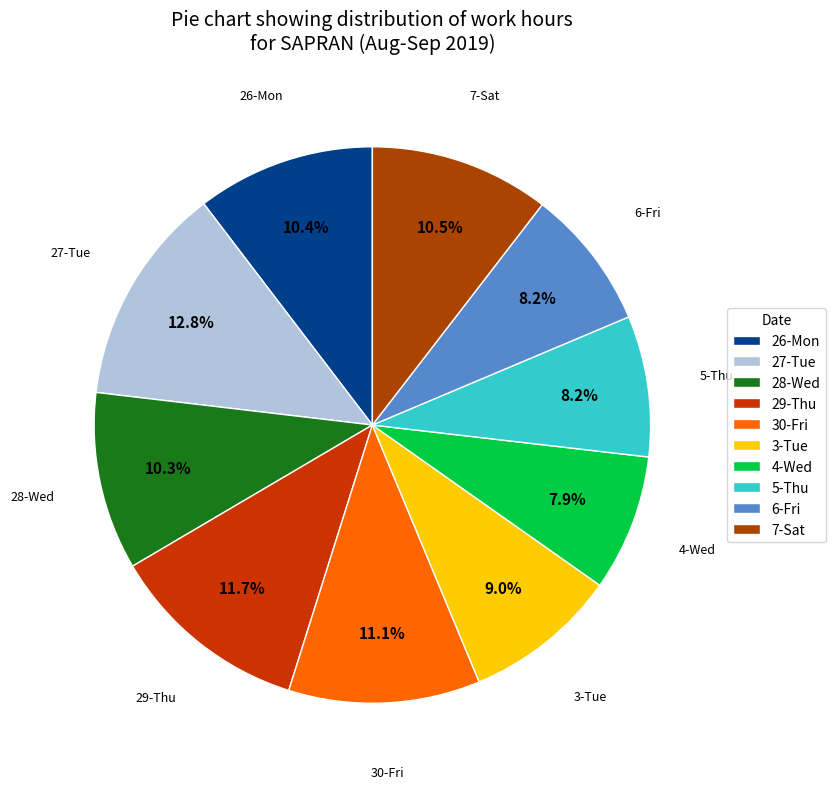

What is the largest slice in the pie chart?

27-Tue